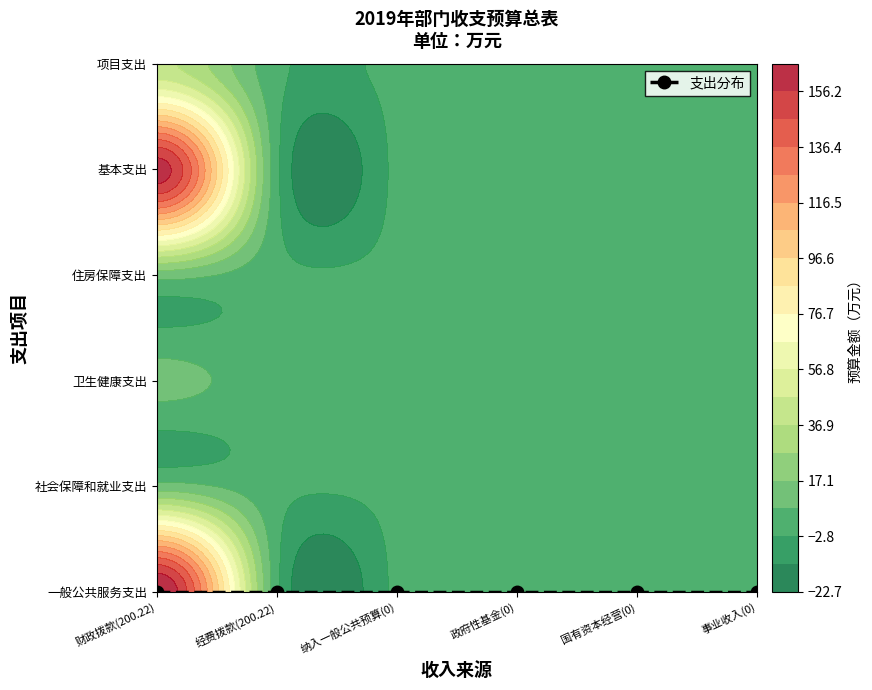

What is the difference between the maximum and minimum values in the 卫生健康支出 series?

10.9